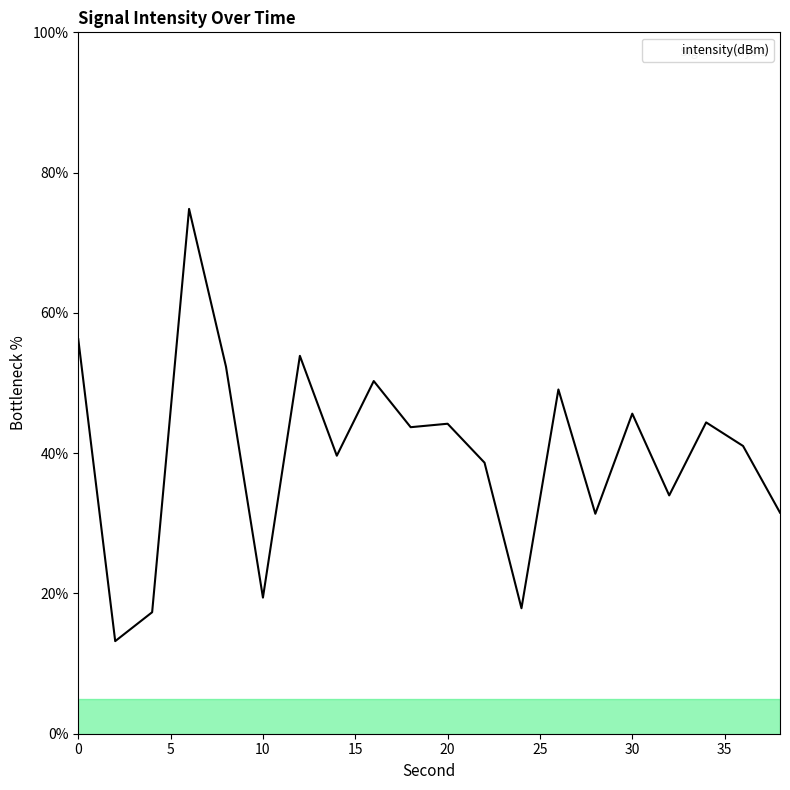

What is the minimum value shown in the chart?

13.2